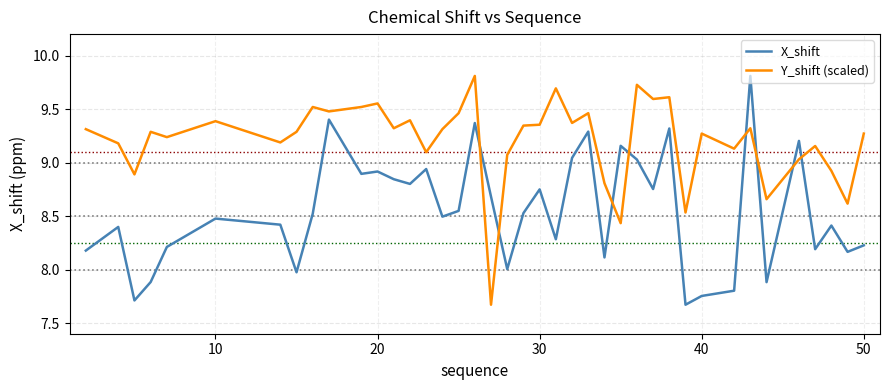

What is the difference between the maximum and minimum values in the X_shift series?

2.1